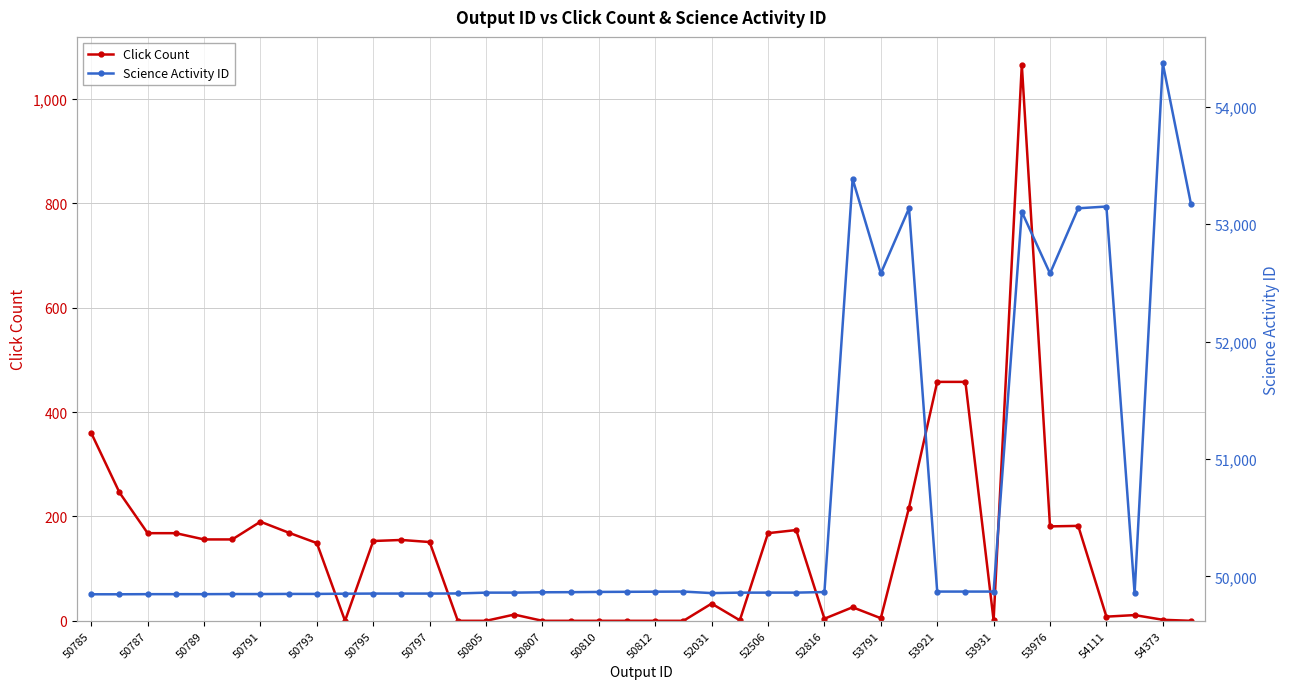

What is the highest value of the Click Count series?

1066